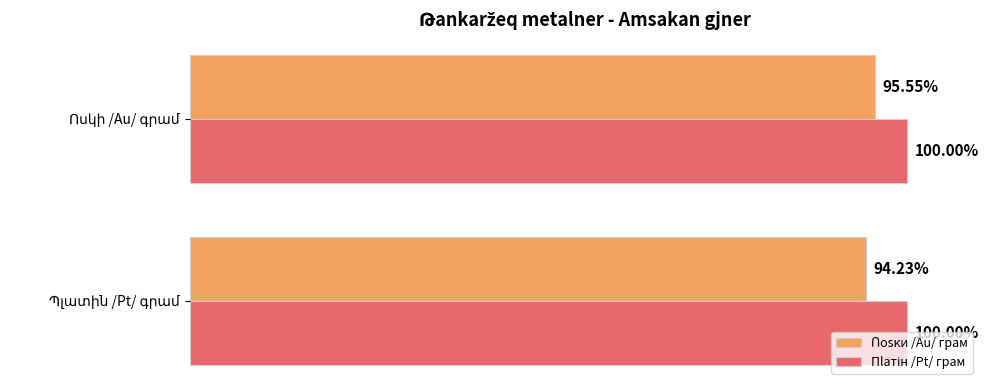

Which series has the largest total across all categories?

Ոosκи /Au/ грам